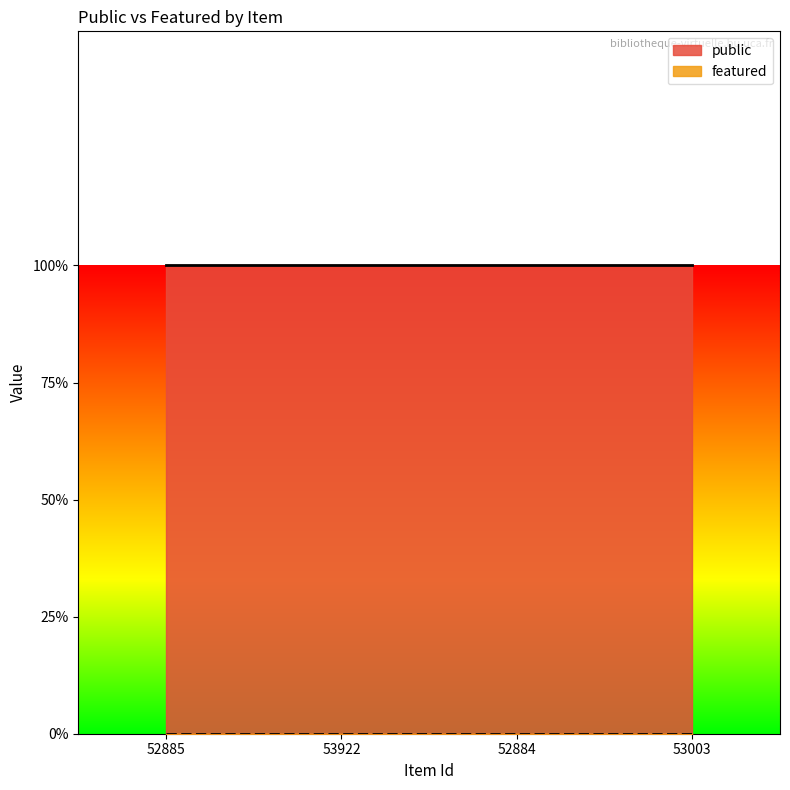

At how many categories does at least one series exceed 0?

4